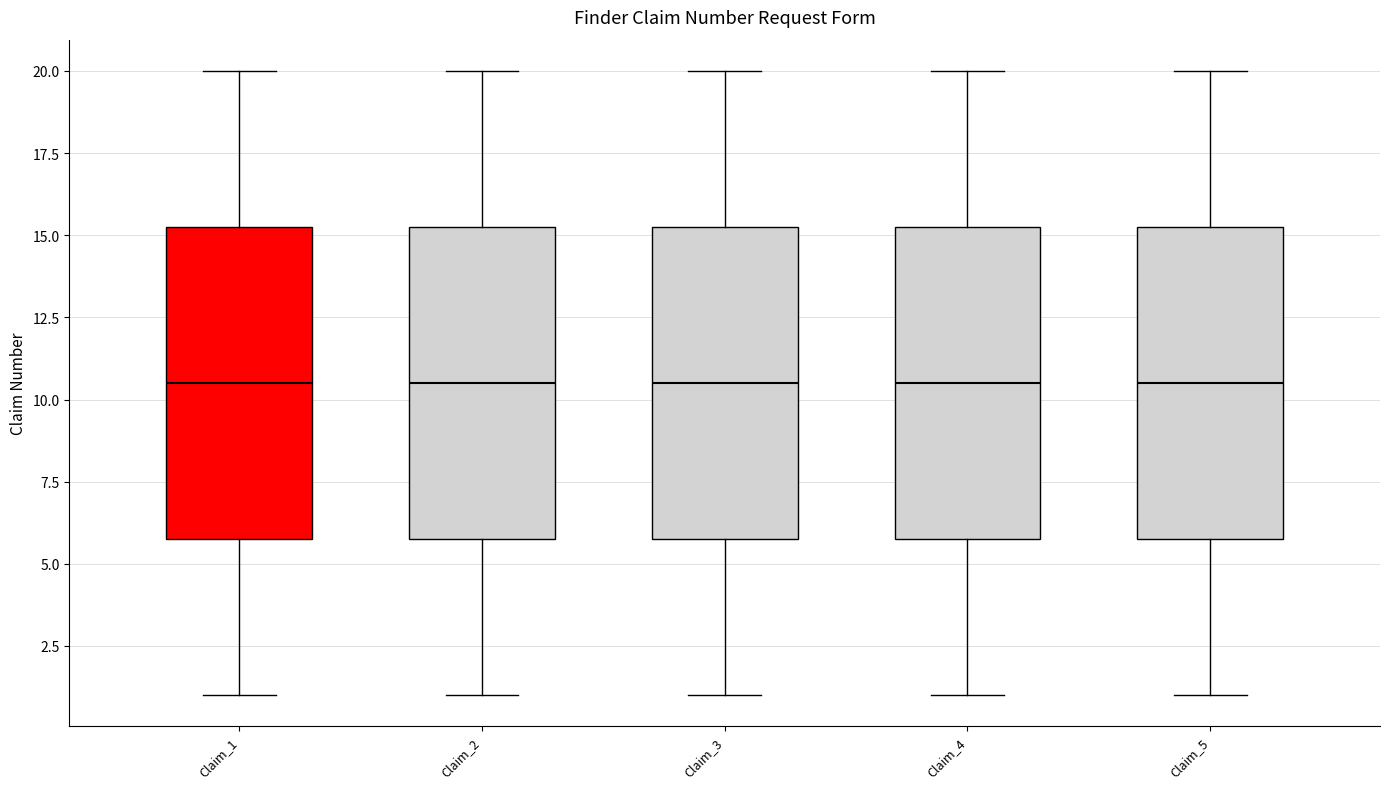

Reading left to right, read every box against the y-axis: the position of its median line, the range the box covers, and the ends of its whiskers. The values are not printed on the chart, so give them approximately, as read against the axis.

Claim_1: median 10.5, box 6.0 to 15.5, whiskers 1.0 to 20.0
Claim_2: median 10.5, box 6.0 to 15.5, whiskers 1.0 to 20.0
Claim_3: median 10.5, box 6.0 to 15.5, whiskers 1.0 to 20.0
Claim_4: median 10.5, box 6.0 to 15.5, whiskers 1.0 to 20.0
Claim_5: median 10.5, box 6.0 to 15.5, whiskers 1.0 to 20.0